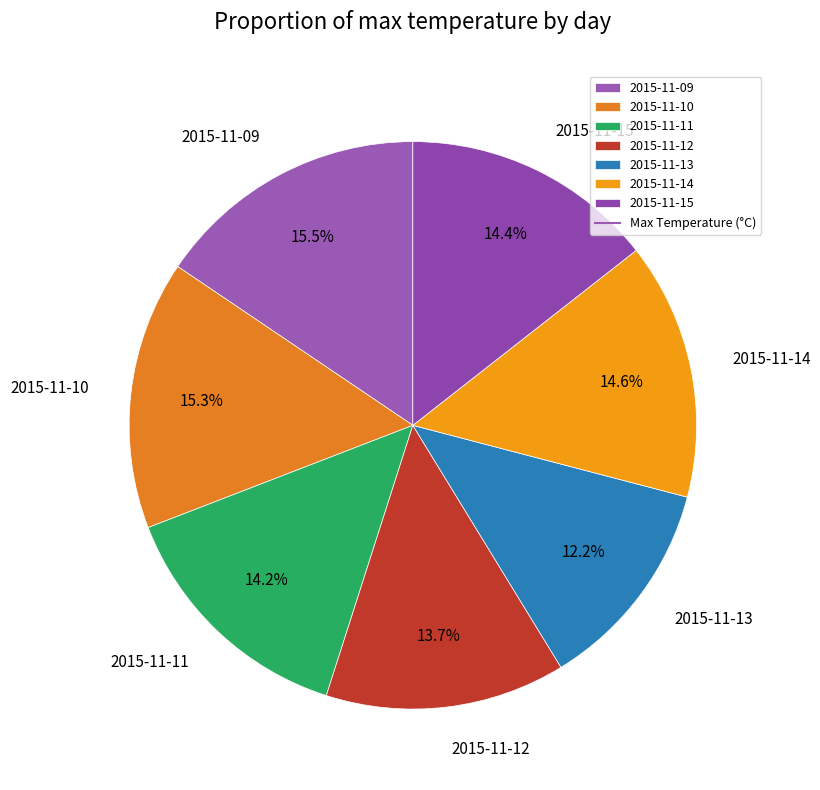

True or false: 2015-11-15 accounts for 14% of the total.

True